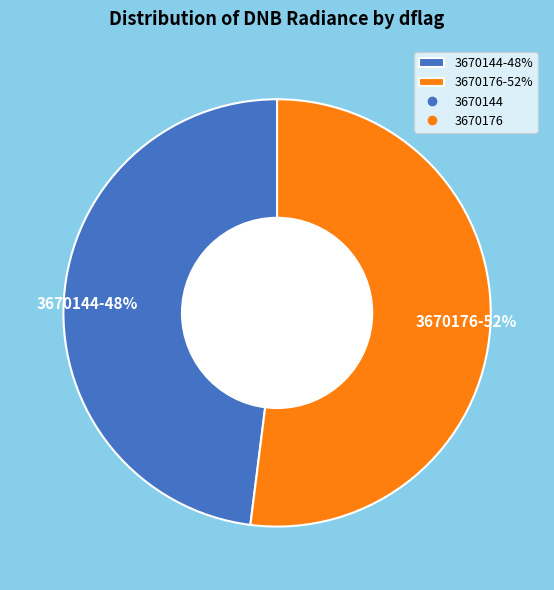

Do 3670144-48% and 3670176-52% together represent more than half of the pie?

Yes